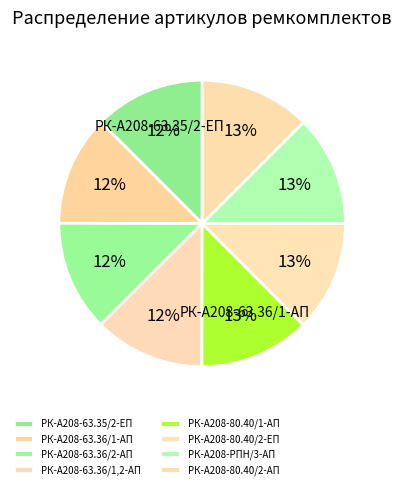

Which has a higher value, РК-А208-63.36/1,2-АП or РК-А208-63.35/2-ЕП?

РК-А208-63.36/1,2-АП